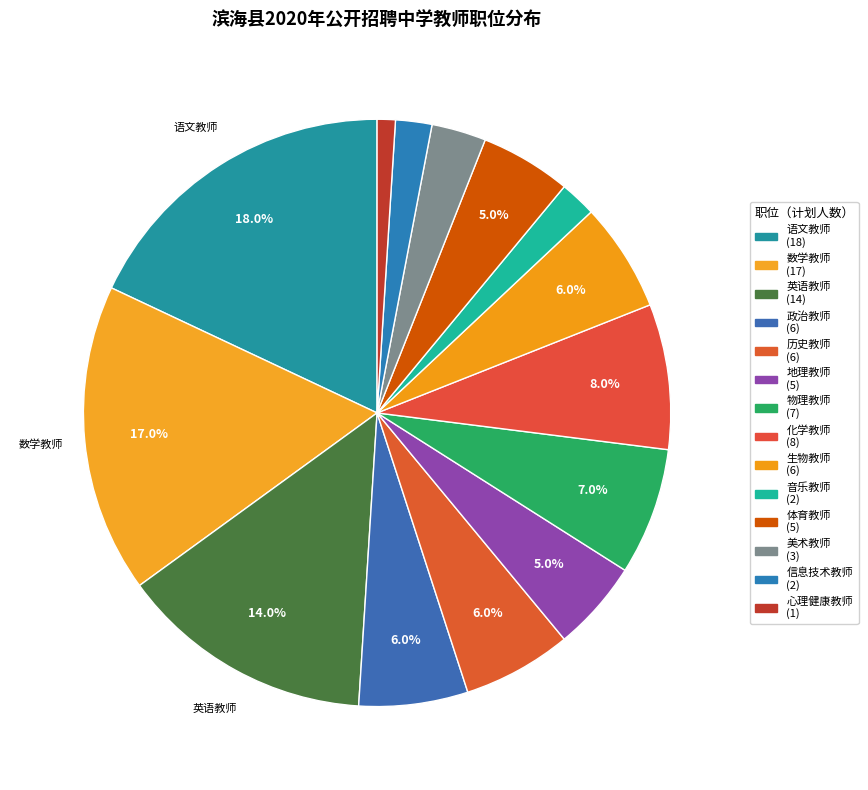

To the nearest percent, what is the combined percentage of 心理健康教师 and 政治教师?

7%